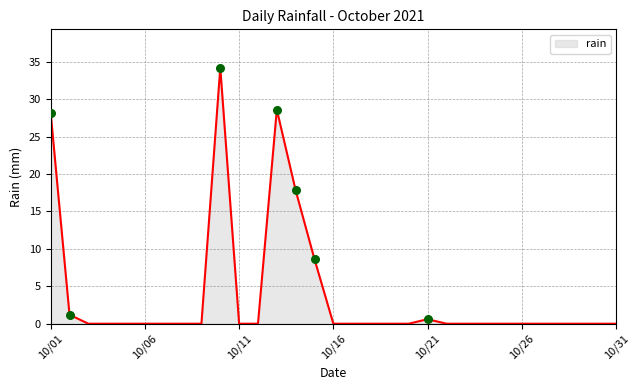

What is the difference between the maximum and minimum values?

34.2